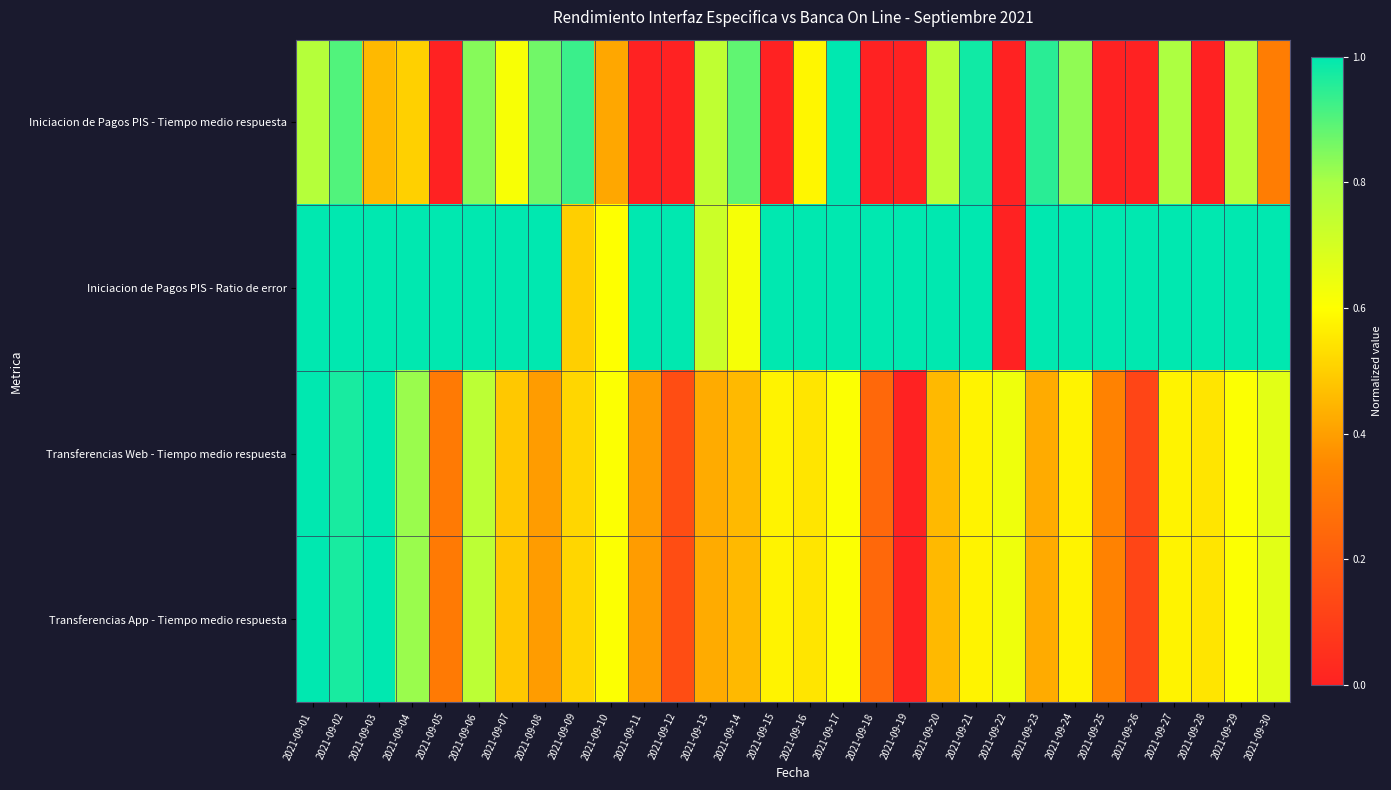

Reading left to right, transcribe all the data shown in this chart.

Iniciacion de Pagos PIS - Tiempo medio respuesta: 2021-09-01=0.8	2021-09-02=0.9	2021-09-03=0.5	2021-09-04=0.5	2021-09-05=0.0	2021-09-06=0.8	2021-09-07=0.6	2021-09-08=0.9	2021-09-09=0.9	2021-09-10=0.4	2021-09-11=0.0	2021-09-12=0.0	2021-09-13=0.7	2021-09-14=0.9	2021-09-15=0.0	2021-09-16=0.6	2021-09-17=1.0	2021-09-18=0.0	2021-09-19=0.0	2021-09-20=0.8	2021-09-21=1.0	2021-09-22=0.0	2021-09-23=1.0	2021-09-24=0.8	2021-09-25=0.0	2021-09-26=0.0	2021-09-27=0.8	2021-09-28=0.0	2021-09-29=0.8	2021-09-30=0.3
Iniciacion de Pagos PIS - Ratio de error: 2021-09-01=1.0	2021-09-02=1.0	2021-09-03=1.0	2021-09-04=1.0	2021-09-05=1.0	2021-09-06=1.0	2021-09-07=1.0	2021-09-08=1.0	2021-09-09=0.5	2021-09-10=0.6	2021-09-11=1.0	2021-09-12=1.0	2021-09-13=0.7	2021-09-14=0.6	2021-09-15=1.0	2021-09-16=1.0	2021-09-17=1.0	2021-09-18=1.0	2021-09-19=1.0	2021-09-20=1.0	2021-09-21=1.0	2021-09-22=0.0	2021-09-23=1.0	2021-09-24=1.0	2021-09-25=1.0	2021-09-26=1.0	2021-09-27=1.0	2021-09-28=1.0	2021-09-29=1.0	2021-09-30=1.0
Transferencias Web - Tiempo medio respuesta: 2021-09-01=1.0	2021-09-02=1.0	2021-09-03=1.0	2021-09-04=0.8	2021-09-05=0.3	2021-09-06=0.8	2021-09-07=0.5	2021-09-08=0.4	2021-09-09=0.5	2021-09-10=0.6	2021-09-11=0.4	2021-09-12=0.2	2021-09-13=0.4	2021-09-14=0.5	2021-09-15=0.6	2021-09-16=0.5	2021-09-17=0.6	2021-09-18=0.2	2021-09-19=0.0	2021-09-20=0.5	2021-09-21=0.6	2021-09-22=0.6	2021-09-23=0.4	2021-09-24=0.6	2021-09-25=0.3	2021-09-26=0.1	2021-09-27=0.6	2021-09-28=0.5	2021-09-29=0.6	2021-09-30=0.7
Transferencias App - Tiempo medio respuesta: 2021-09-01=1.0	2021-09-02=1.0	2021-09-03=1.0	2021-09-04=0.8	2021-09-05=0.3	2021-09-06=0.8	2021-09-07=0.5	2021-09-08=0.4	2021-09-09=0.5	2021-09-10=0.6	2021-09-11=0.4	2021-09-12=0.2	2021-09-13=0.4	2021-09-14=0.5	2021-09-15=0.6	2021-09-16=0.5	2021-09-17=0.6	2021-09-18=0.2	2021-09-19=0.0	2021-09-20=0.5	2021-09-21=0.6	2021-09-22=0.6	2021-09-23=0.4	2021-09-24=0.6	2021-09-25=0.3	2021-09-26=0.1	2021-09-27=0.6	2021-09-28=0.5	2021-09-29=0.6	2021-09-30=0.7